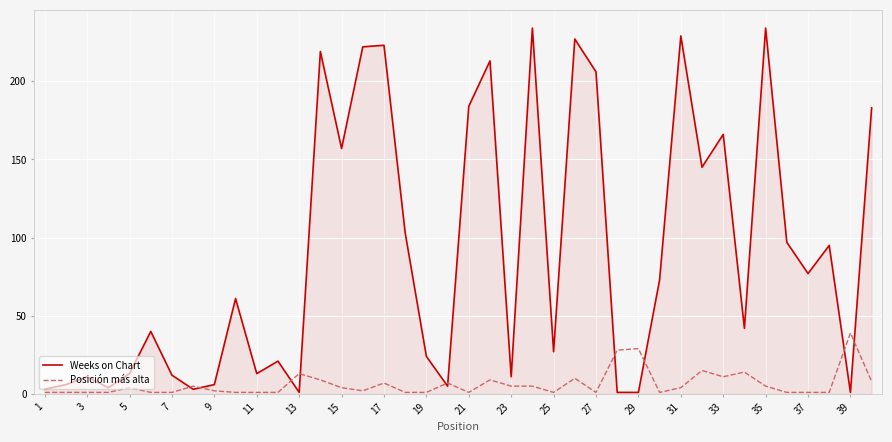

Rank the series by their maximum value, from lowest to highest.

Posición más alta, Weeks on Chart